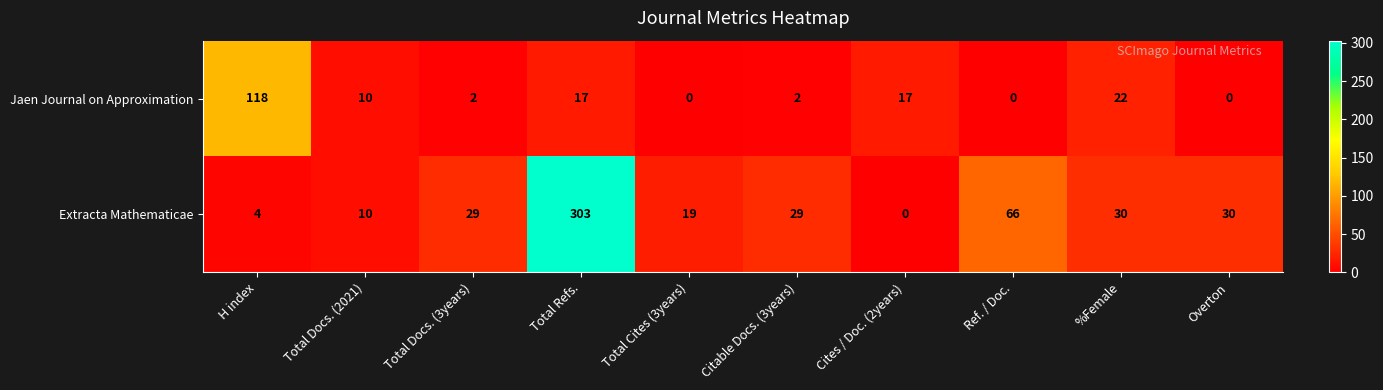

True or false: Jaen Journal on Approximation has a value of -82 at Overton.

False